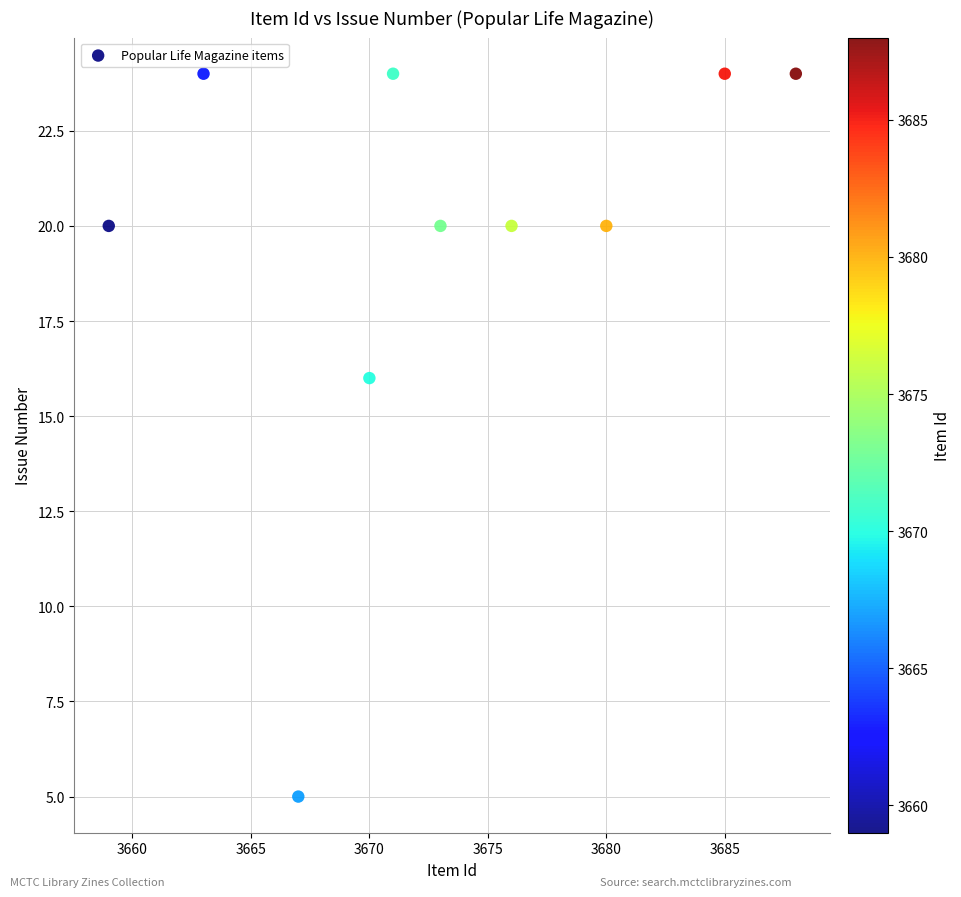

What Y value in the scatter plot is closest to 14?

16